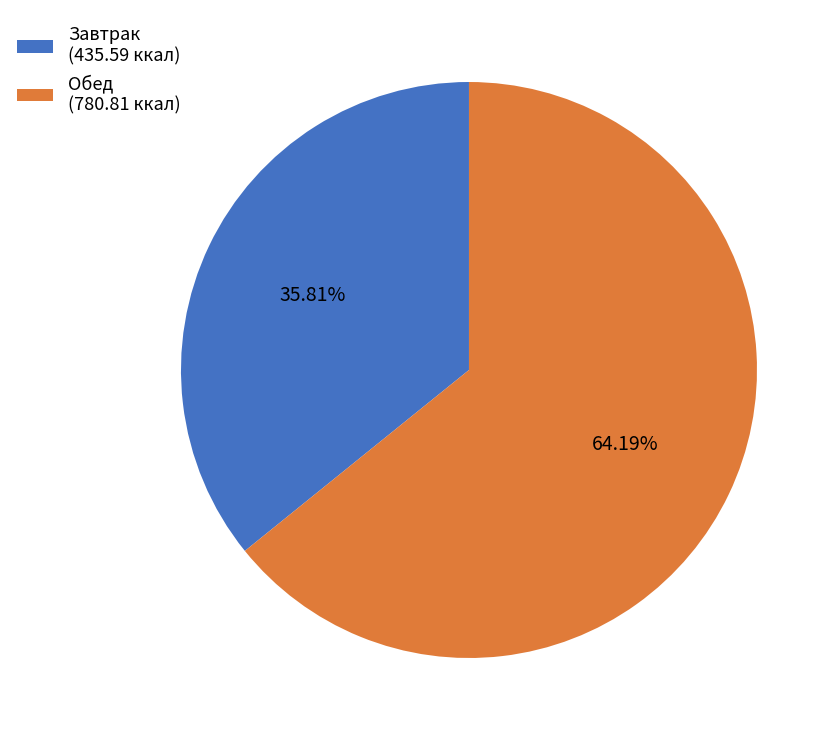

Which has a higher value, Завтрак or Обед?

Обед